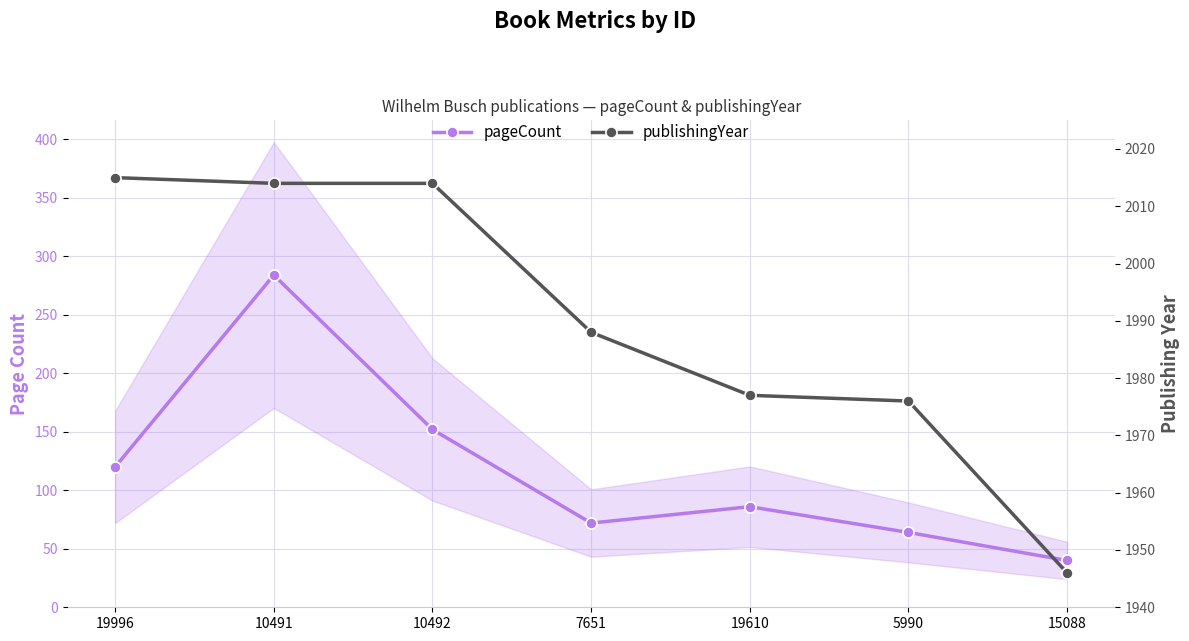

What is the spread (max minus min) of values at 10492?

1862